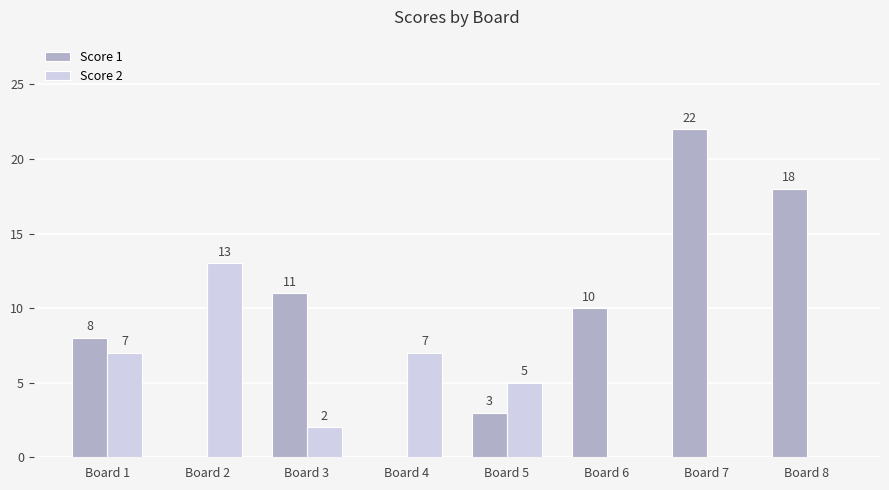

Is it true that Score 1 equals 11 at Board 3?

True